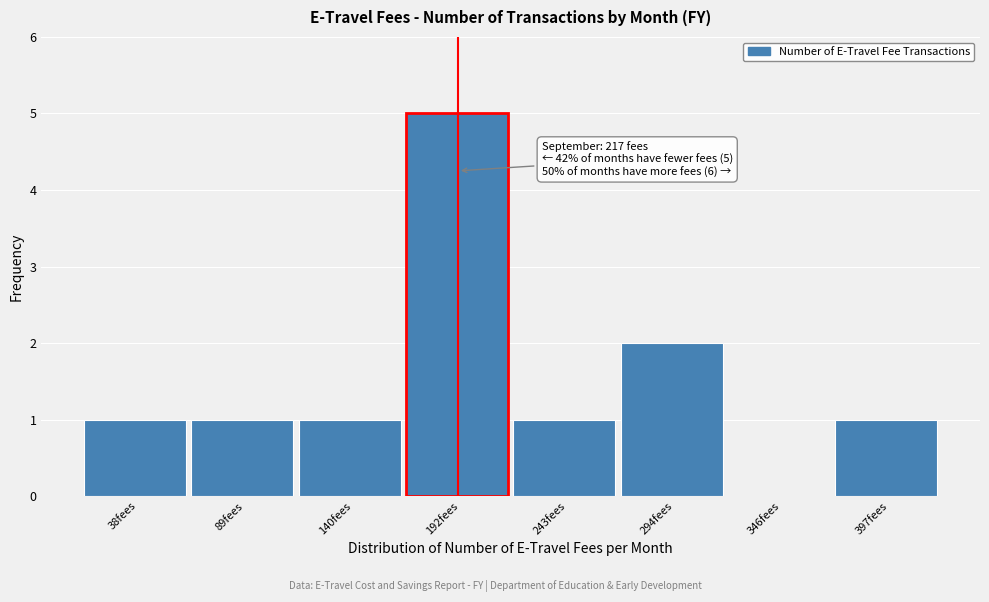

Reading left to right, transcribe all the data shown in this chart.

38fees=1	89fees=1	140fees=1	192fees=5	243fees=1	294fees=2	346fees=0	397fees=1